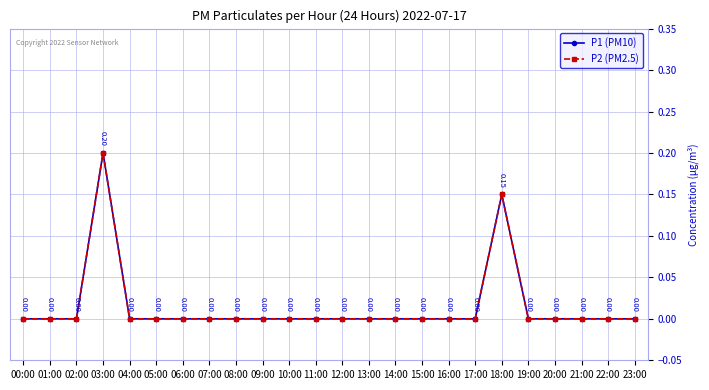

Does the chart have visible grid lines?

Yes